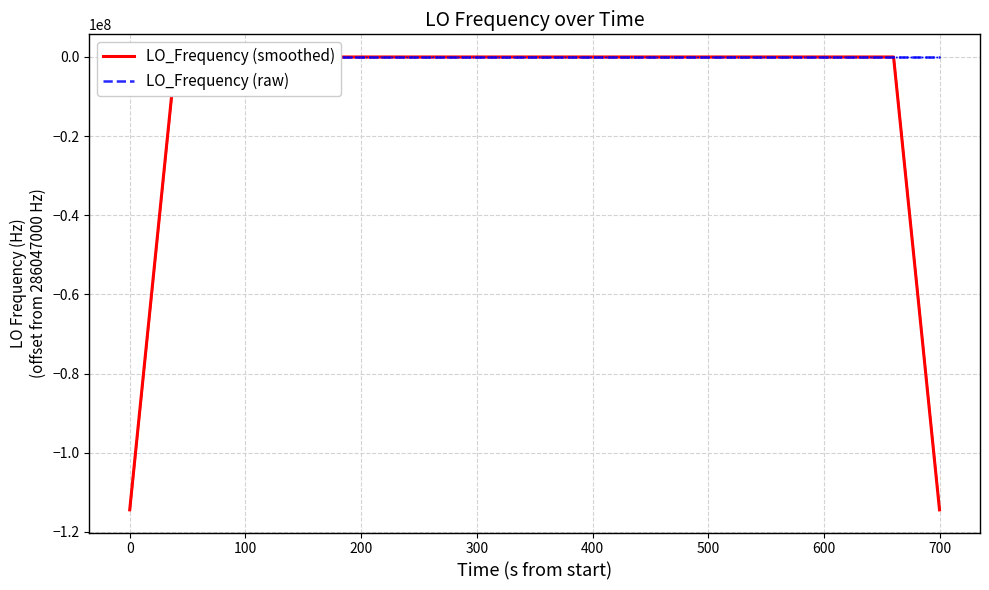

What is the average value of the LO_Frequency (raw) series?

6.7